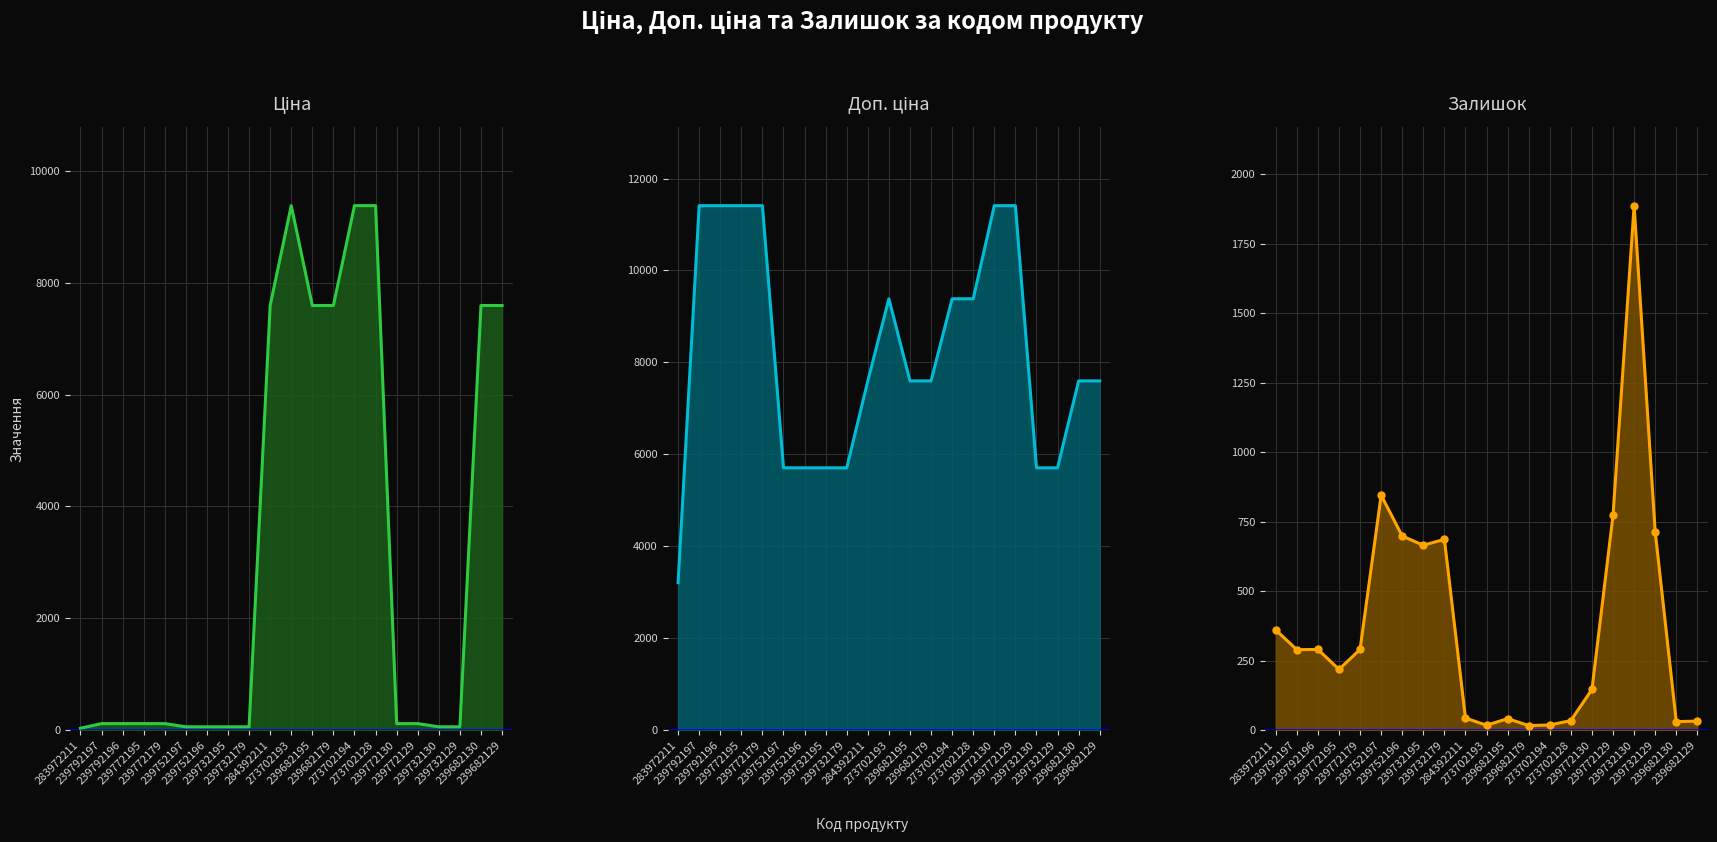

How many categories are shown in the chart?

21